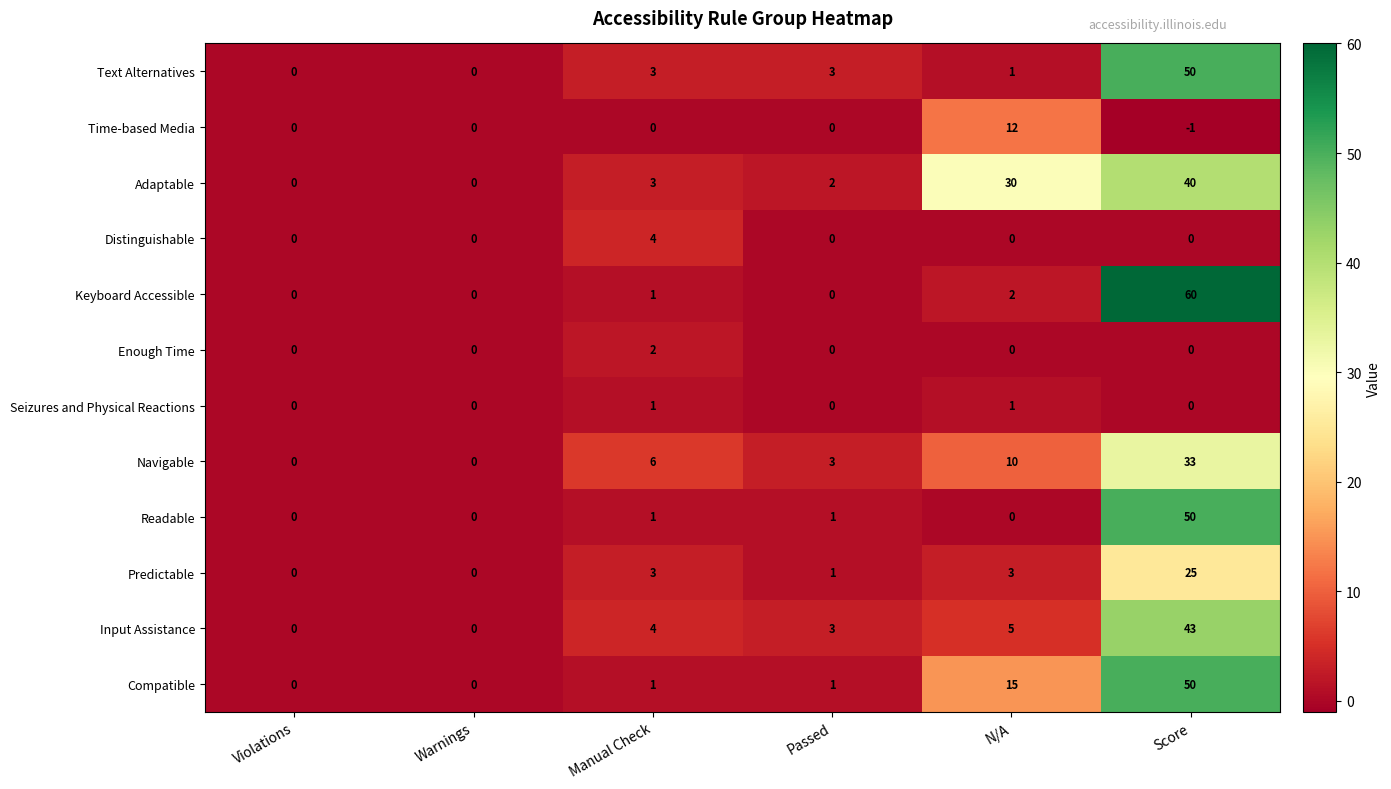

What is the maximum value for Adaptable?

40